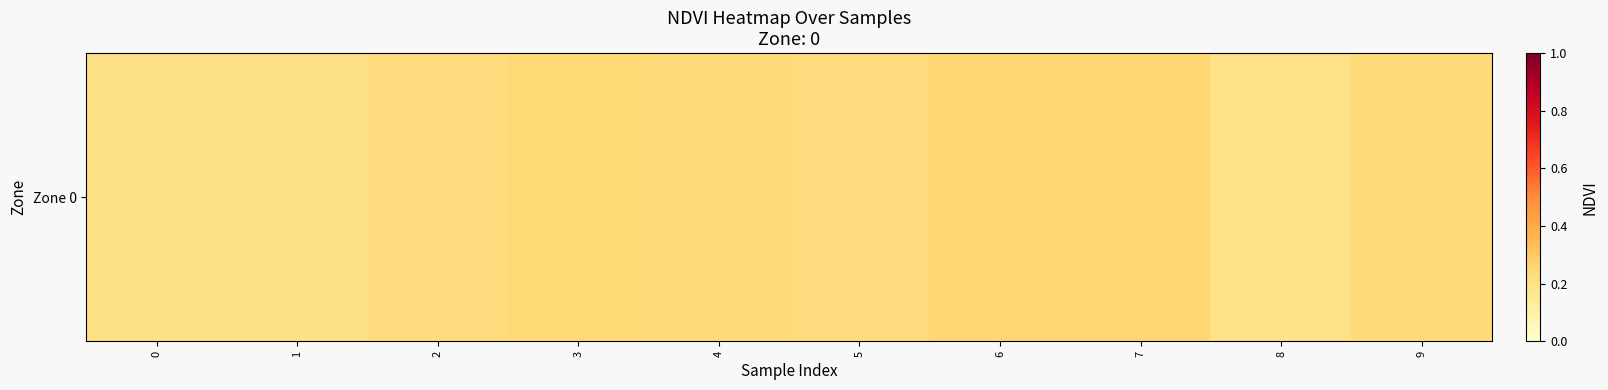

What is the minimum value shown in the chart?

0.2